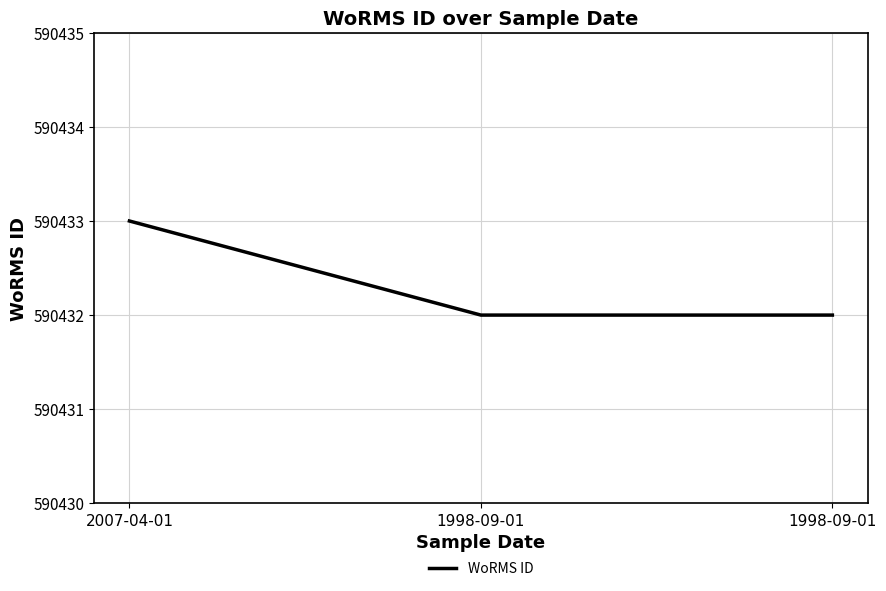

Count the number of data series in this chart.

1